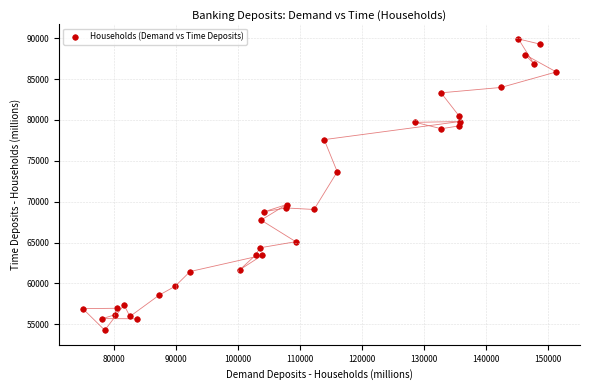

What is the range of Y values (max minus min)?

35622.4